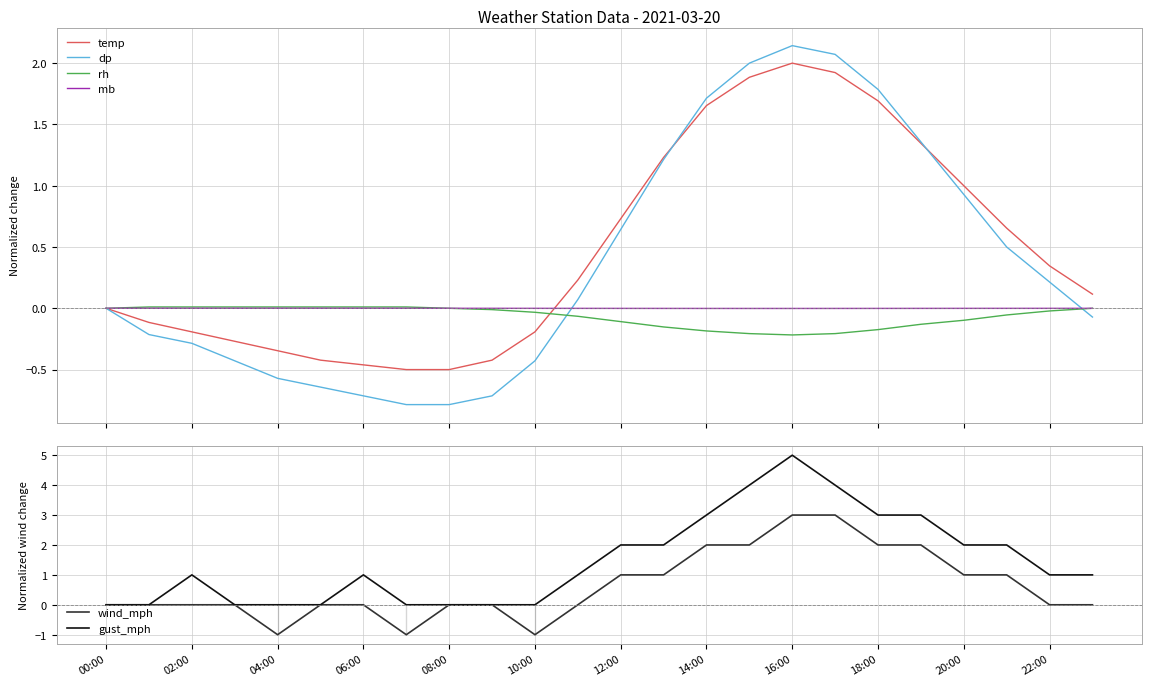

What are all the series names shown in the legend?

temp, dp, rh, mb, wind_mph, gust_mph